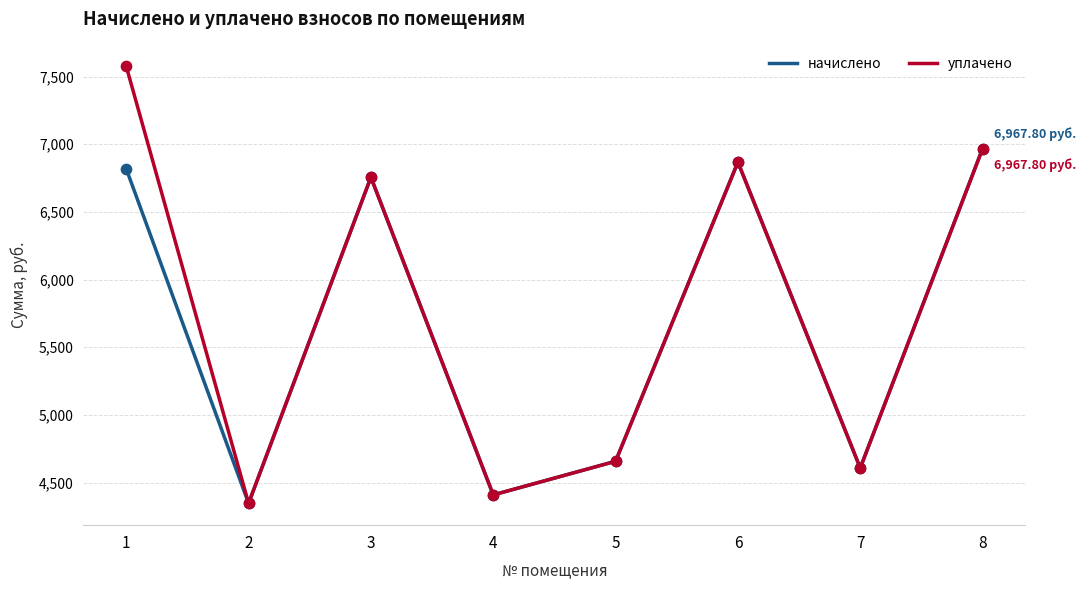

At how many categories does at least one series exceed 4542?

6